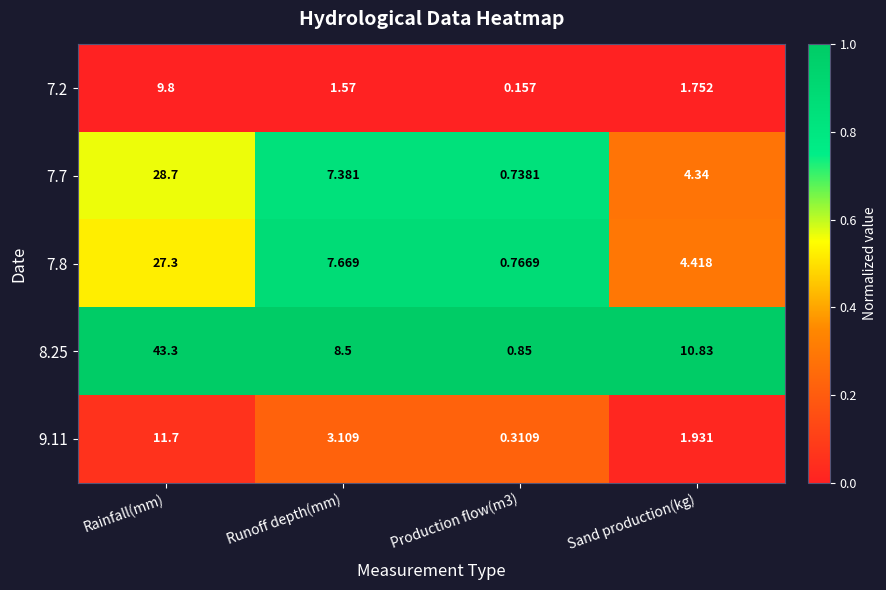

At which label is 7.7 closest to 14?

Runoff depth(mm)